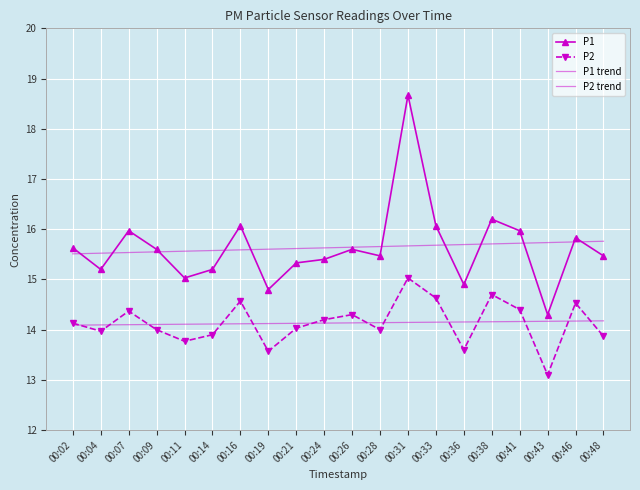

Where does the P1 series first go above 15?

00:02